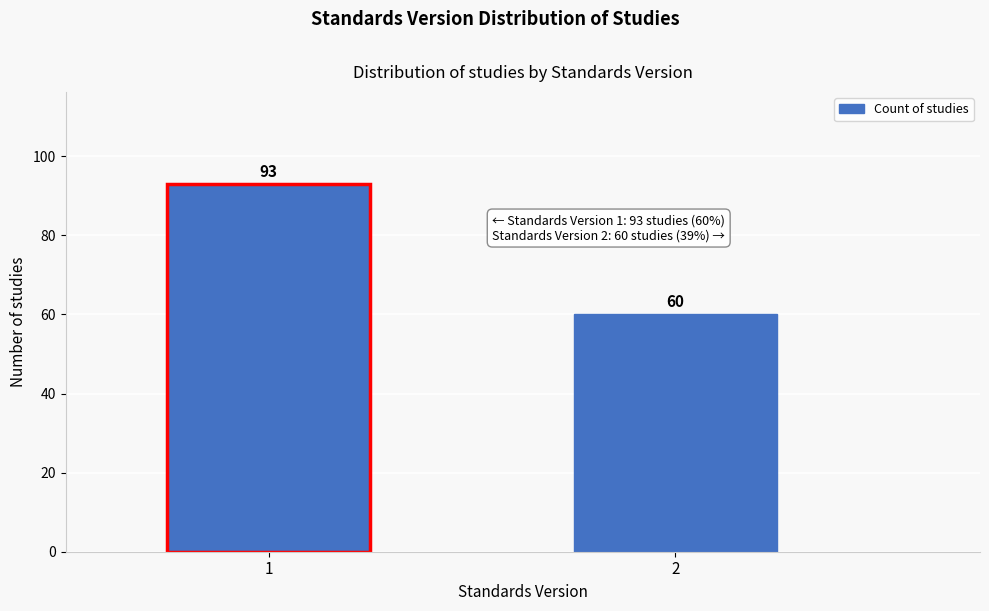

Reading left to right, transcribe all the data shown in this chart.

93	60